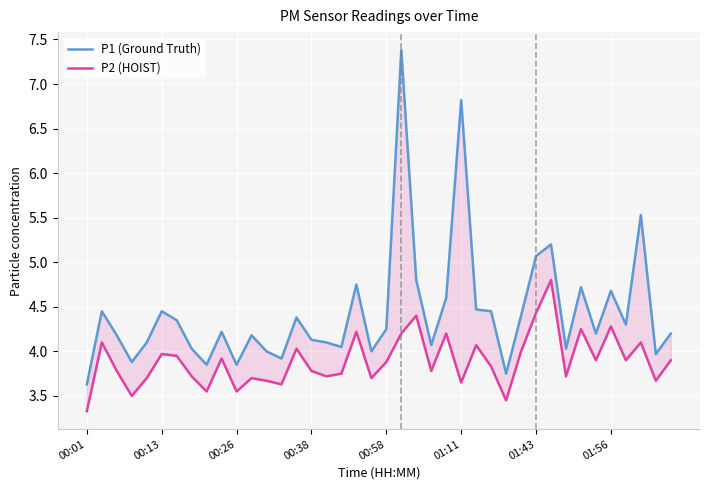

Is it true that P1 (Ground Truth) equals 4.7 at 01:56?

True